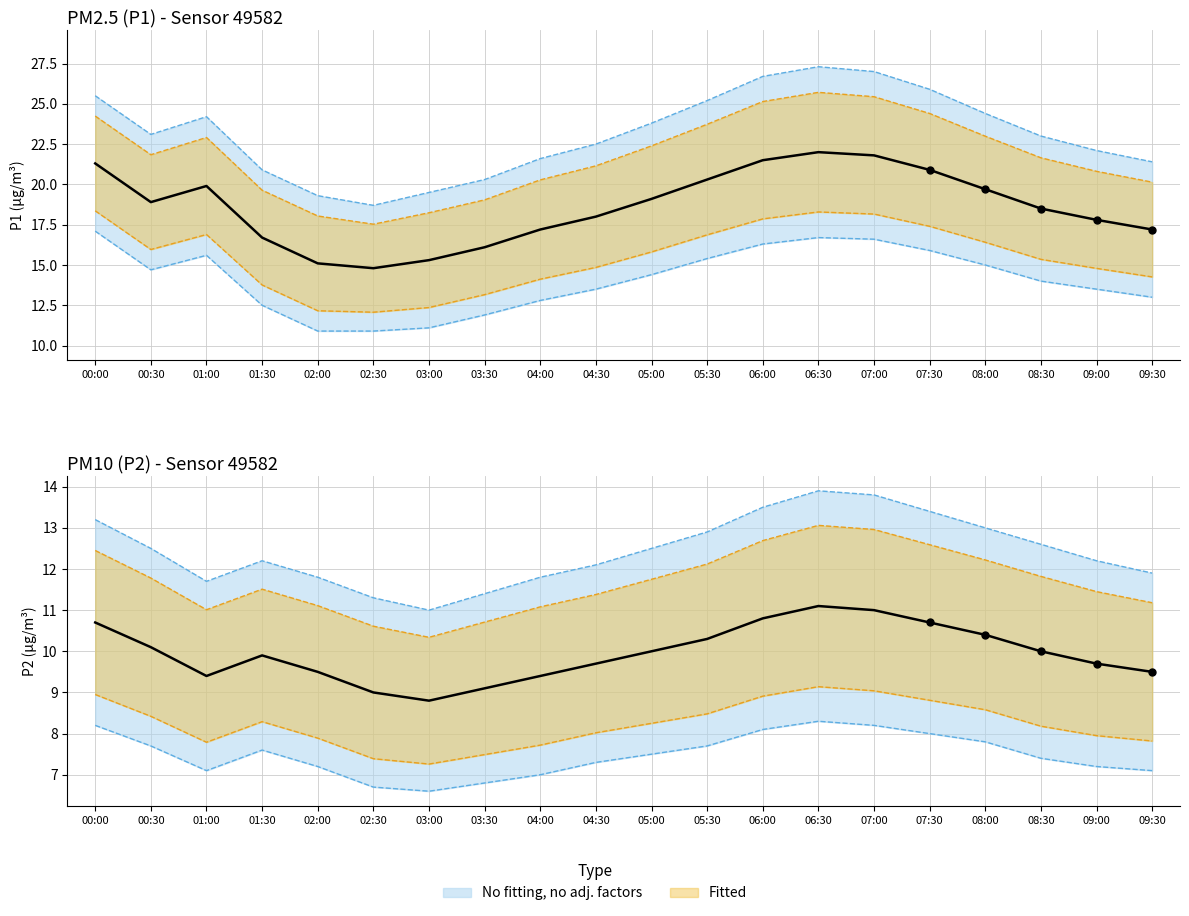

Which series contains the highest Y value?

P1 observed